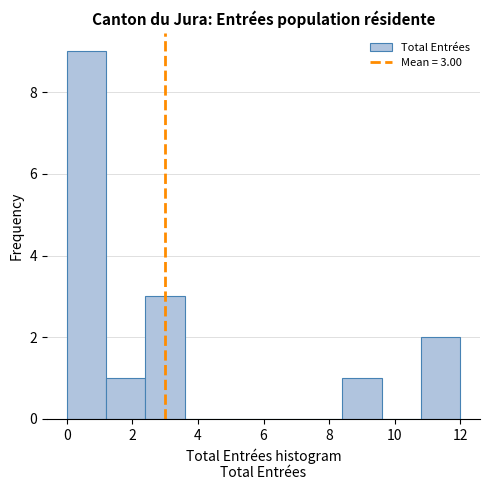

Over which range of the x-axis is the bar tallest?

0.0 to 1.2